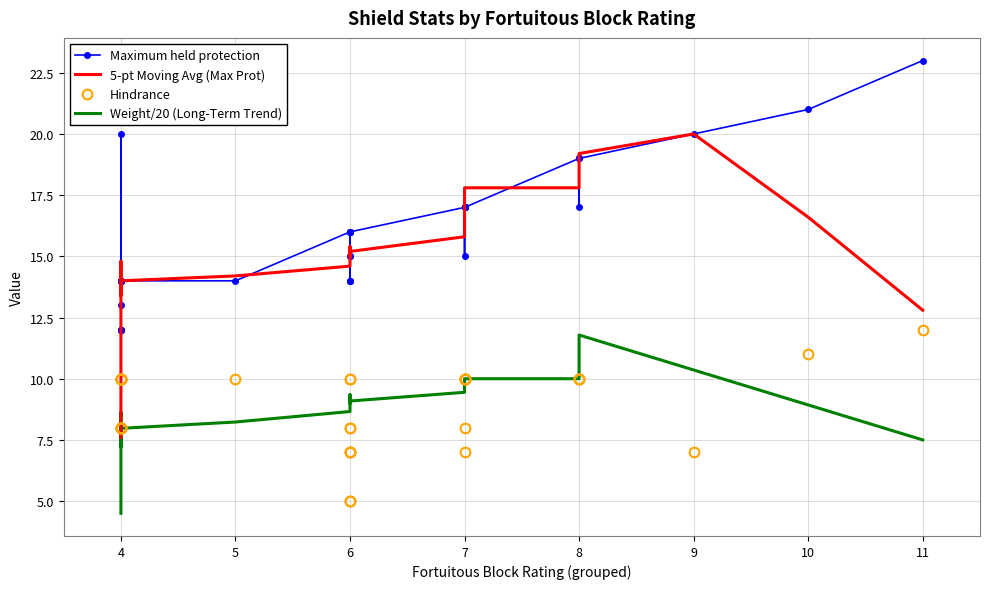

True or false: Hindrance has a value of 3.7 at 6.

False